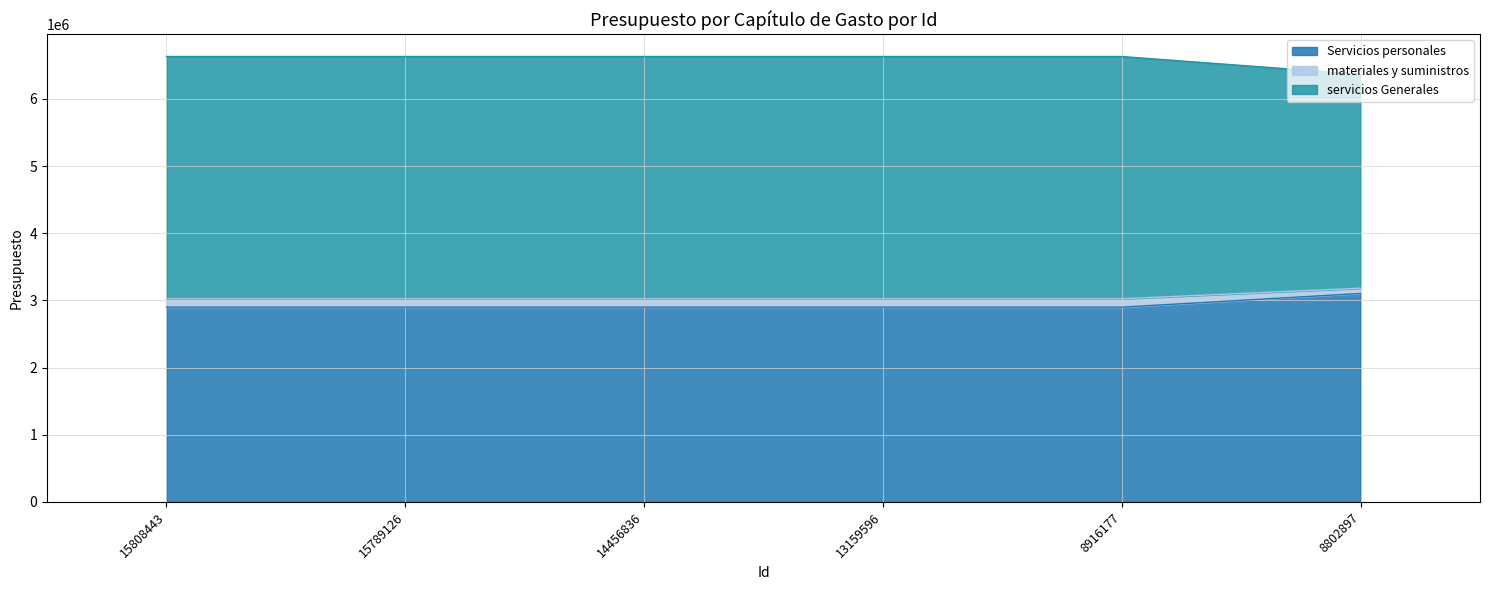

The value of Servicios personales at 14456836 is 4740373. True or false?

False